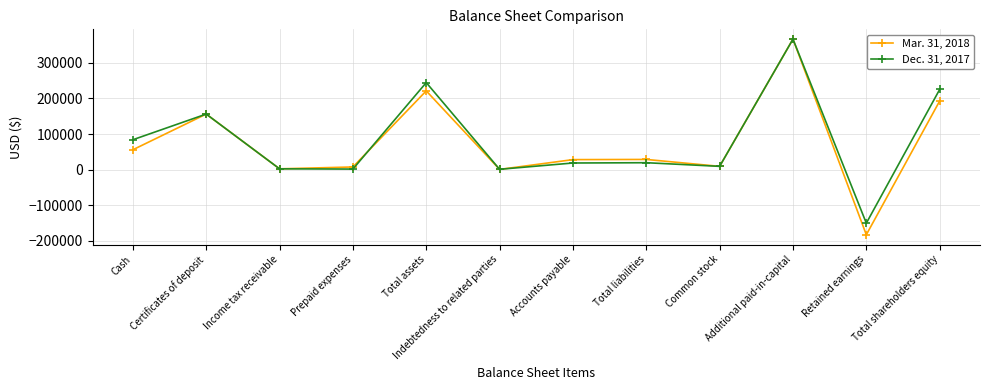

At how many categories does at least one series exceed 99408?

4